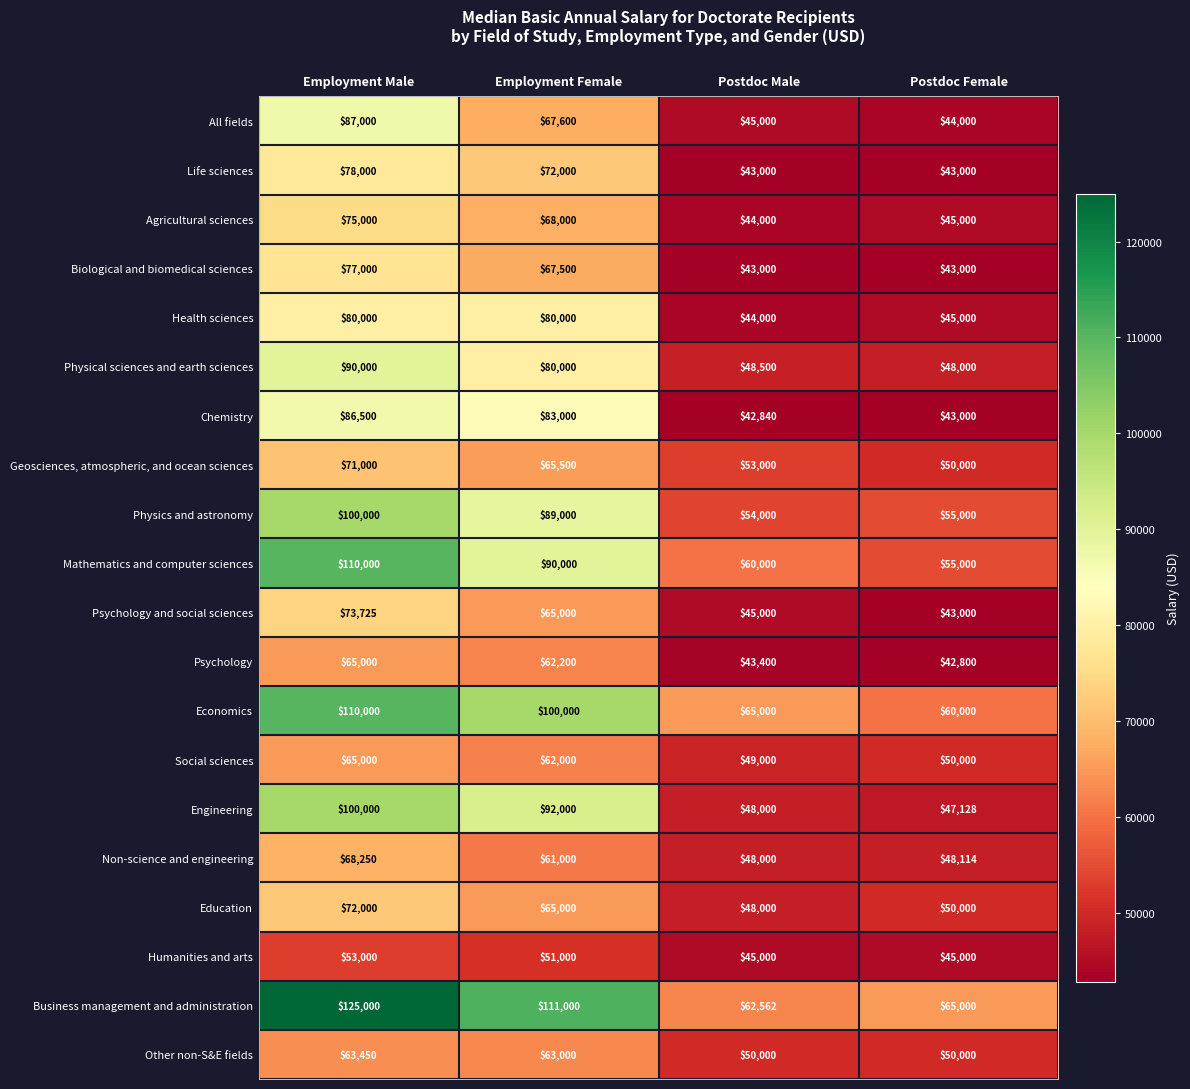

Between Employment Male and Employment Female, which series saw the biggest shift?

Mathematics and computer sciences